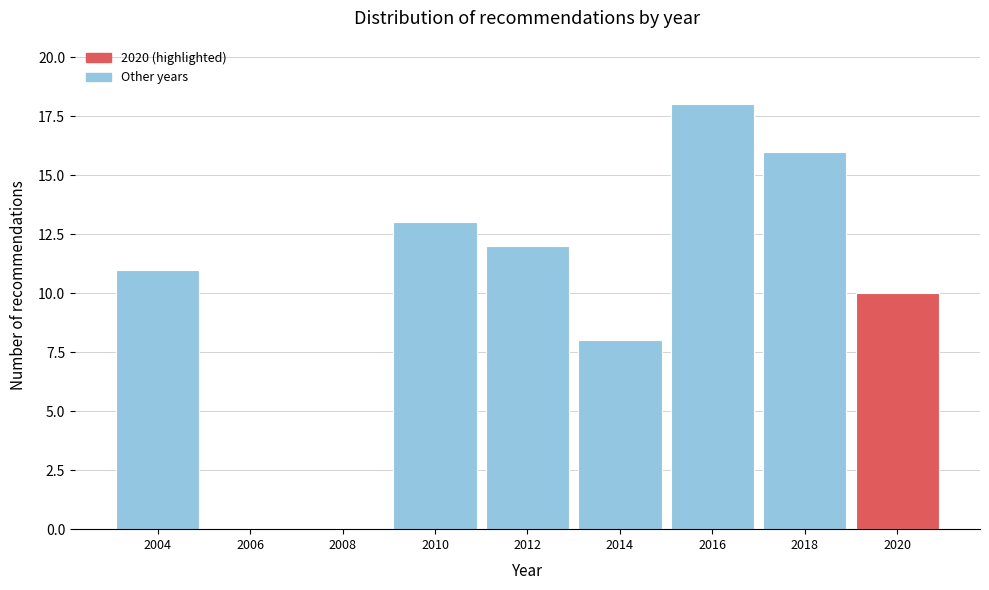

Reading left to right, extract all data points from this chart.

2004=11	2006=0	2008=0	2010=13	2012=12	2014=8	2016=18	2018=16	2020=10